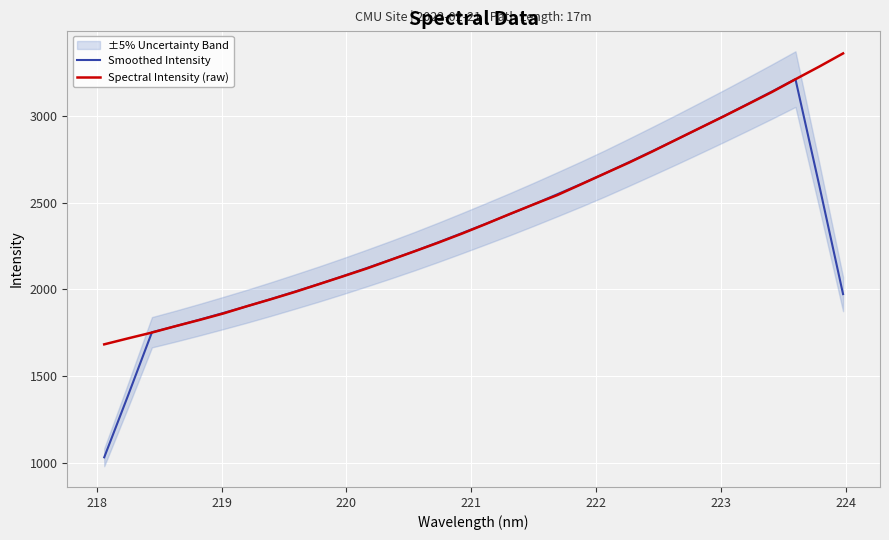

What is the maximum value for Spectral Intensity (raw)?

3363.2